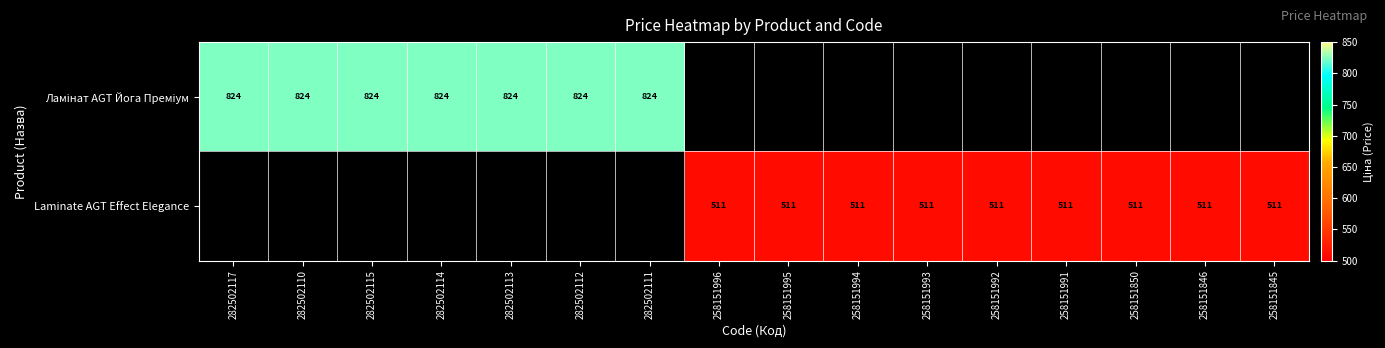

Where does the Laminate AGT Effect Elegance series first go above 510?

258151996